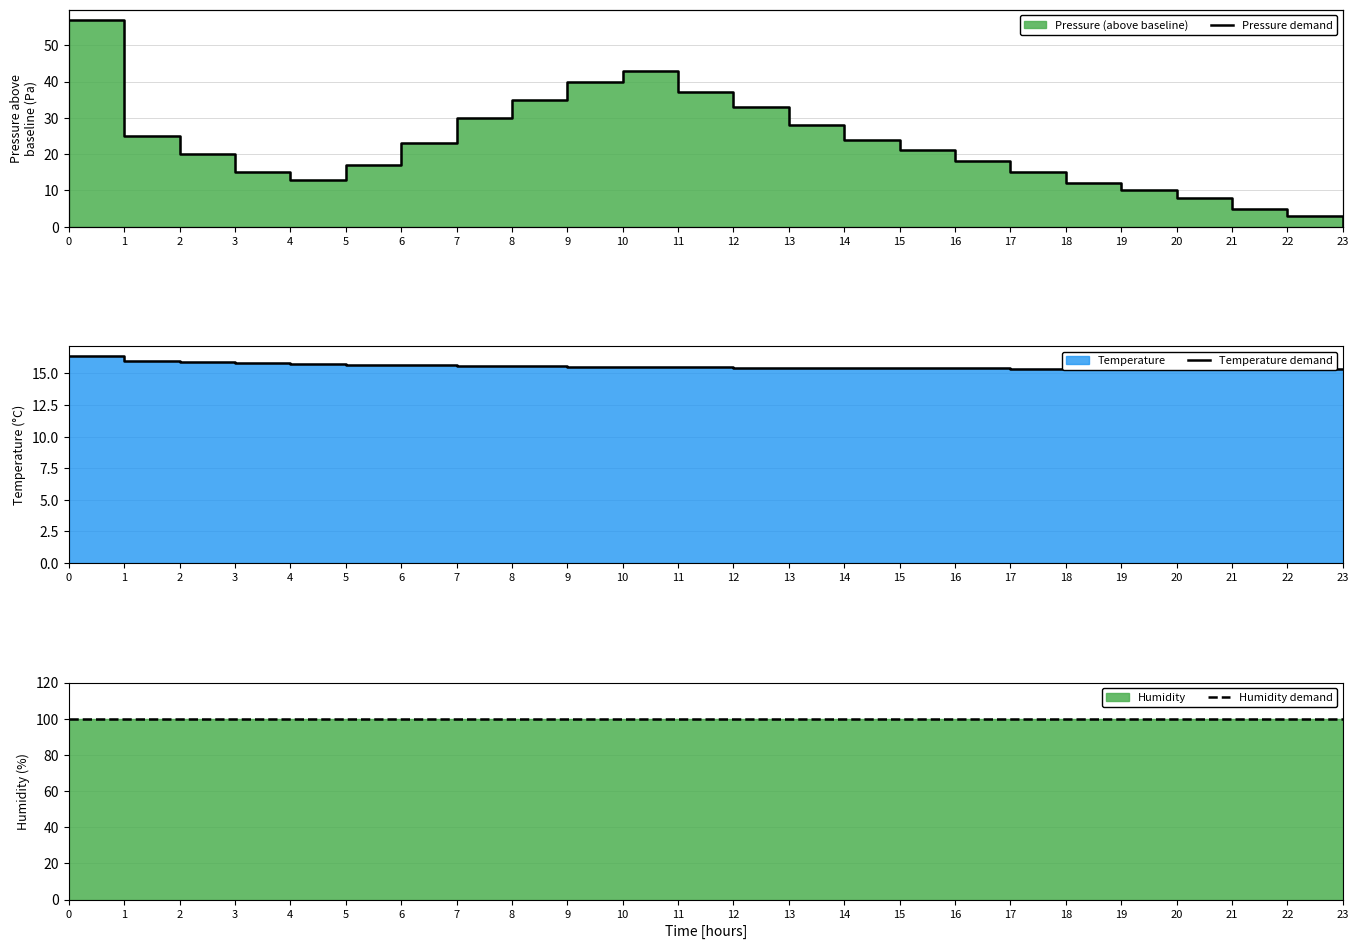

At how many categories does at least one series exceed 59?

24